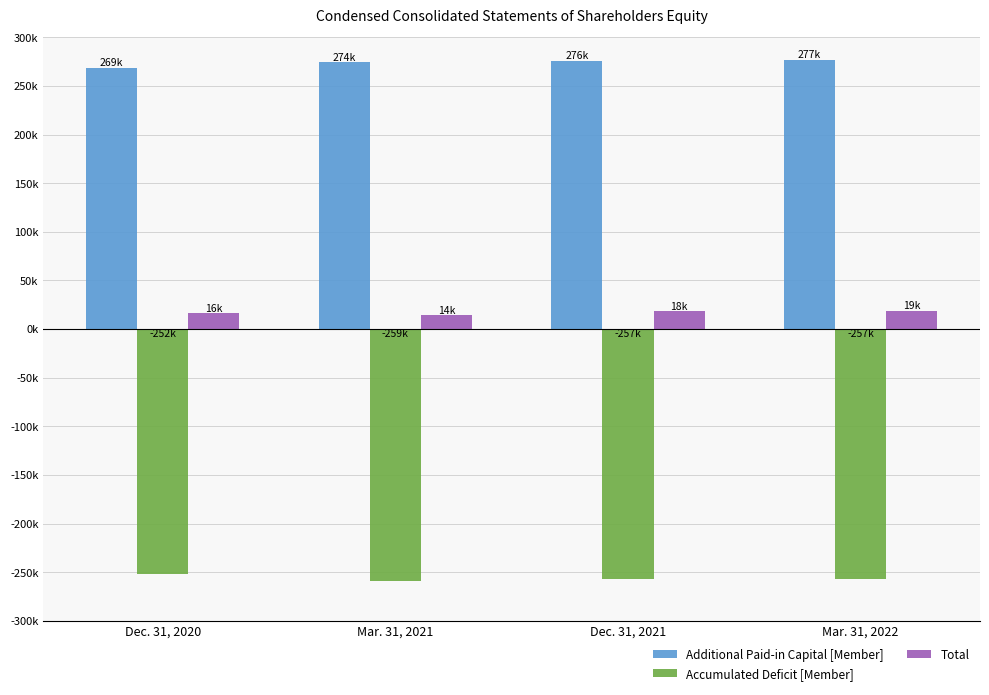

How many Total values are between 16240 and 18732?

3